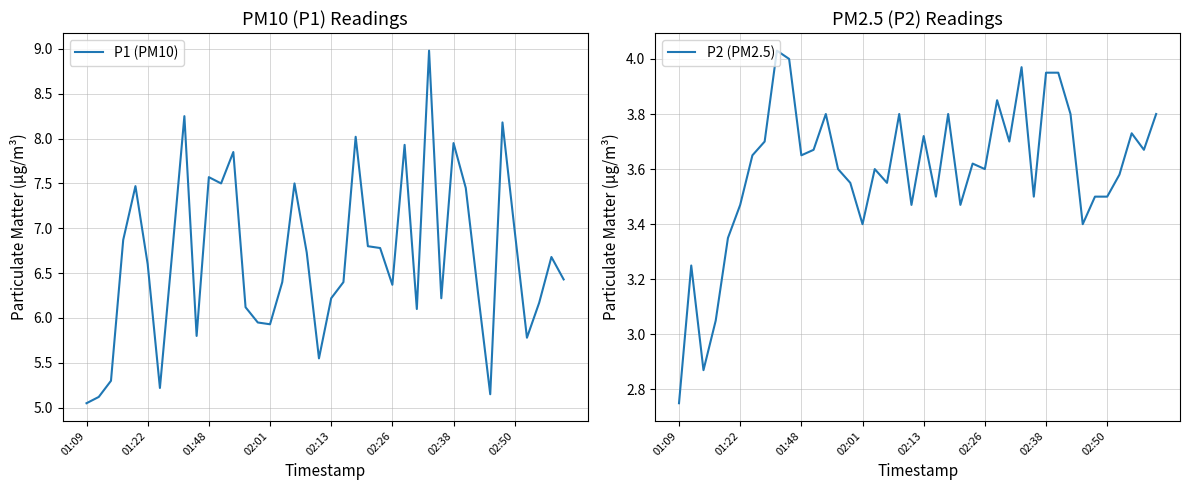

At which label does P1 (PM10) reach its minimum?

01:09